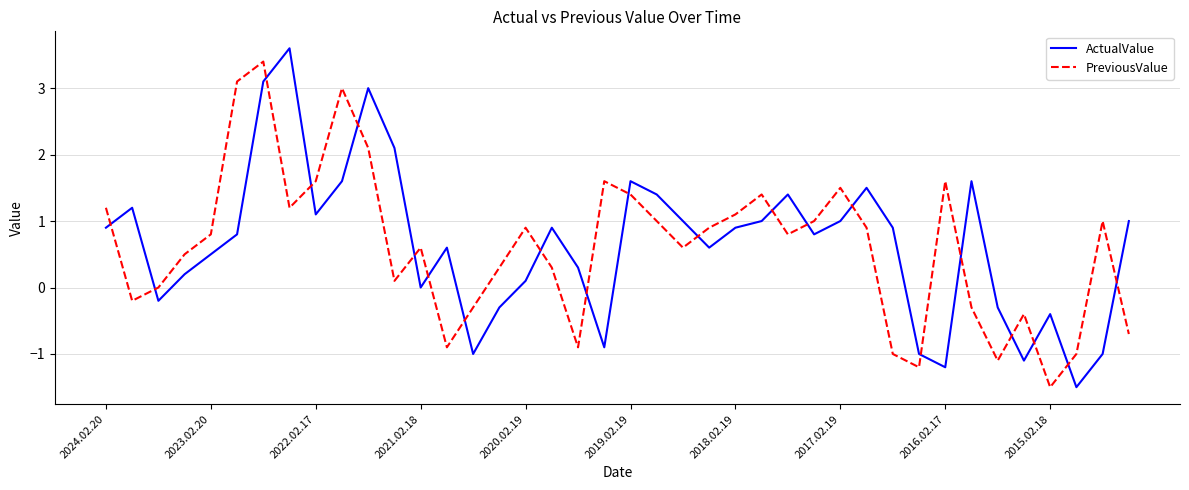

What is the maximum value shown in the chart?

3.6